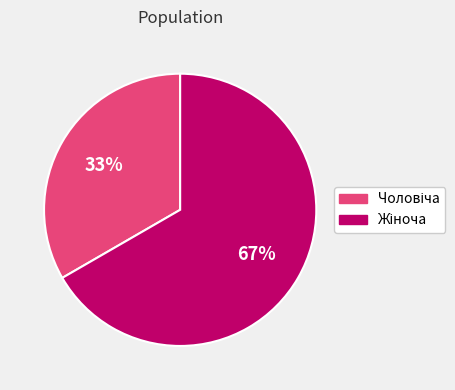

To the nearest percent, what is the average slice percentage?

50%